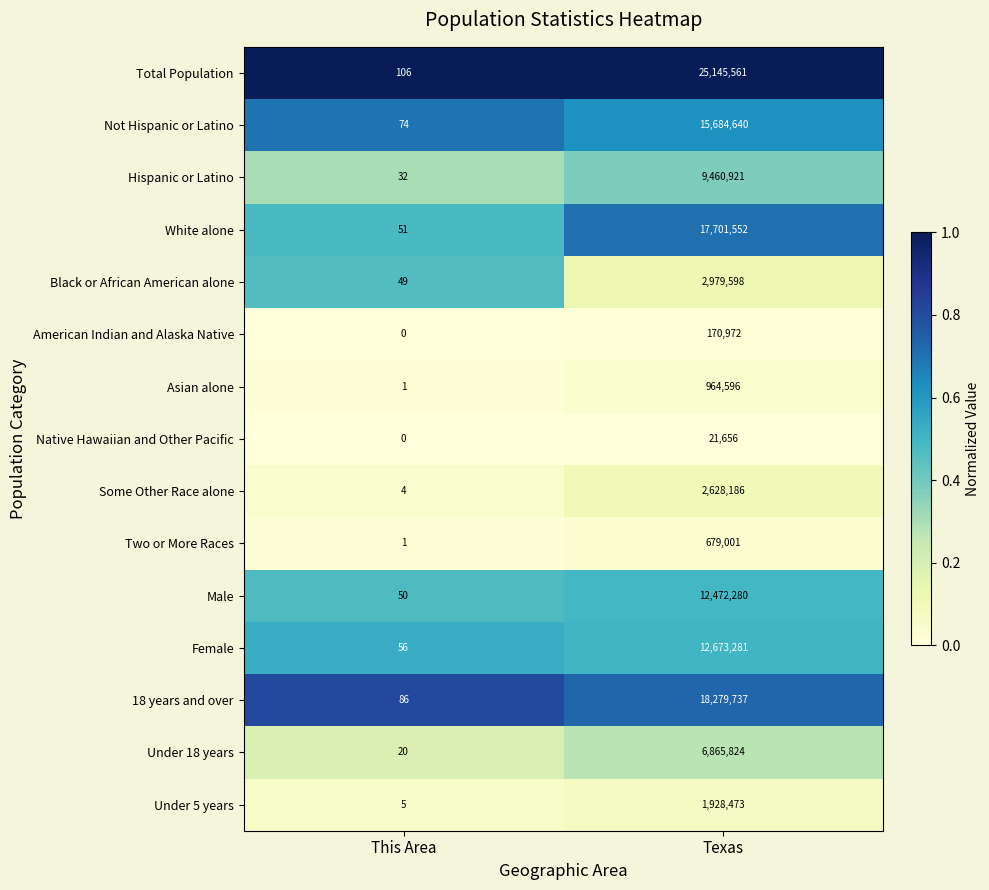

At Texas, list the series in order from smallest to largest.

Native Hawaiian and Other Pacific, American Indian and Alaska Native, Two or More Races, Asian alone, Under 5 years, Some Other Race alone, Black or African American alone, Under 18 years, Hispanic or Latino, Male, Female, Not Hispanic or Latino, White alone, 18 years and over, Total Population